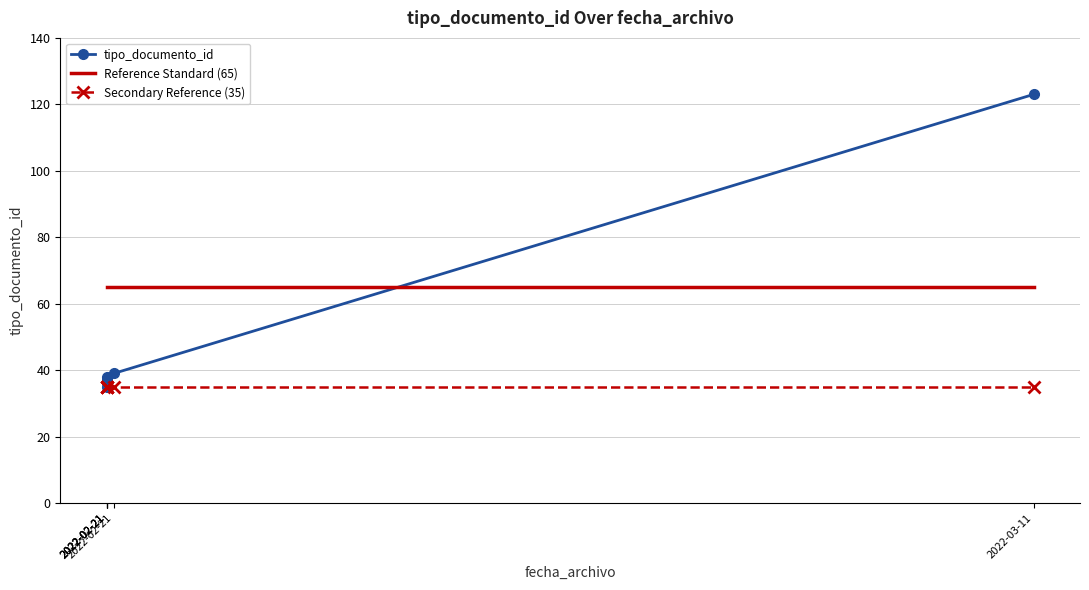

List the labels in order of tipo_documento_id value, largest first.

2022-03-11, 2022-02-21, 2022-02-21, 2022-02-21, 2022-02-21, 2022-02-21